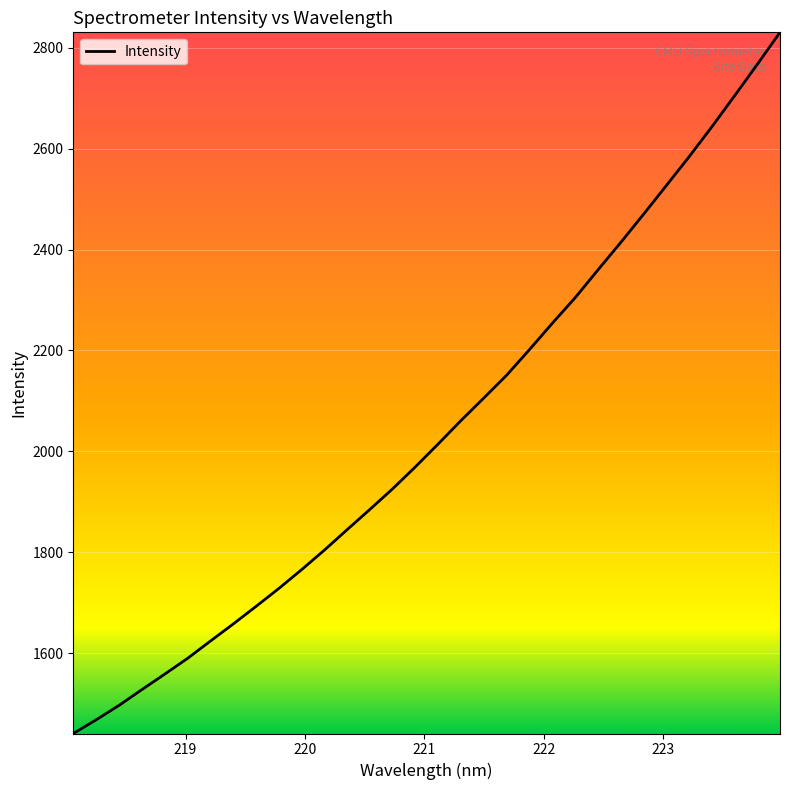

What is the maximum value shown in the chart?

2830.7